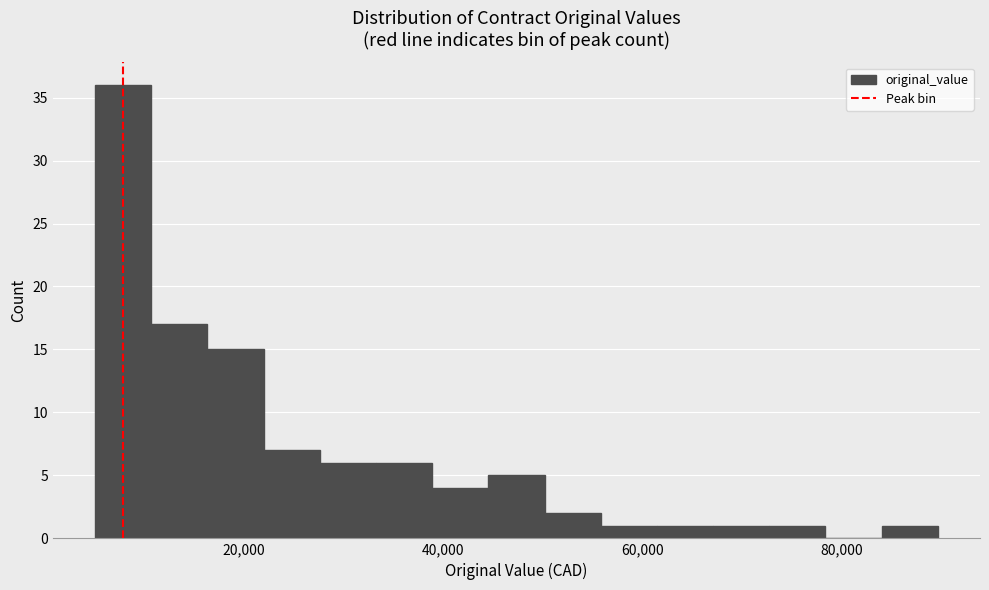

Around what value on the x-axis is the tallest bar? Give the approximate position of its centre, as read against the axis.

8000